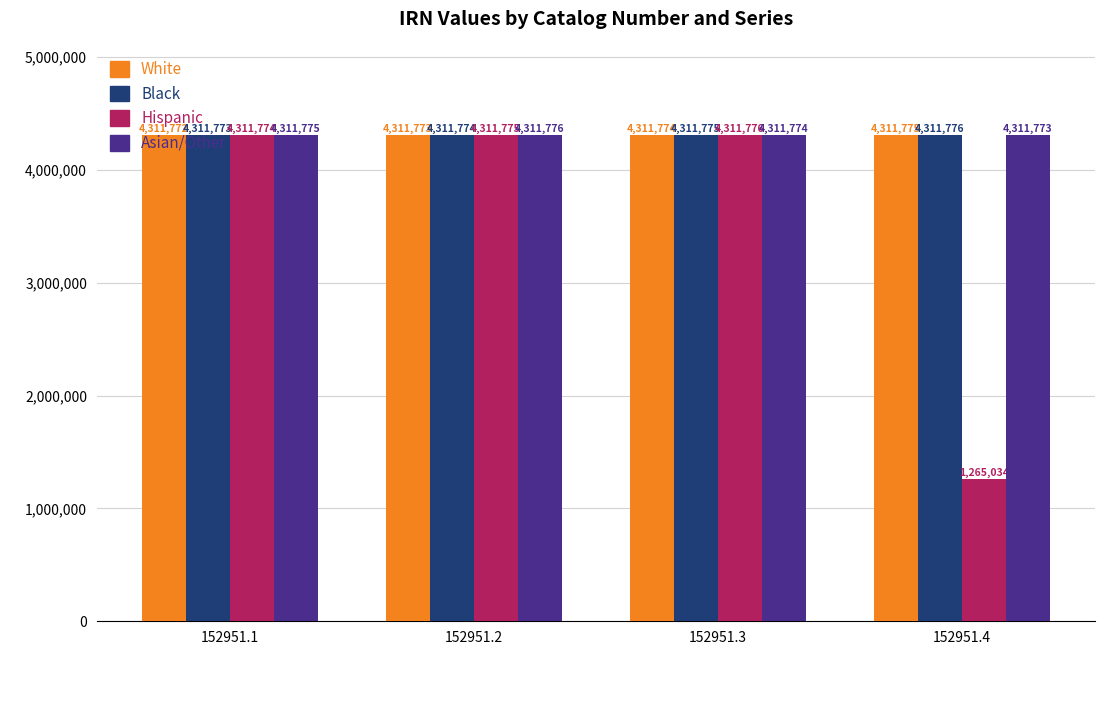

How many Asian/Other values are between 4311774 and 4311776?

3